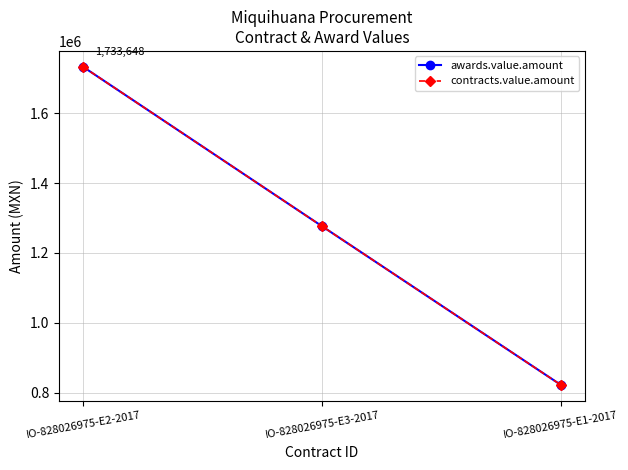

What is the difference between the maximum and minimum values in the contracts.value.amount series?

911660.6